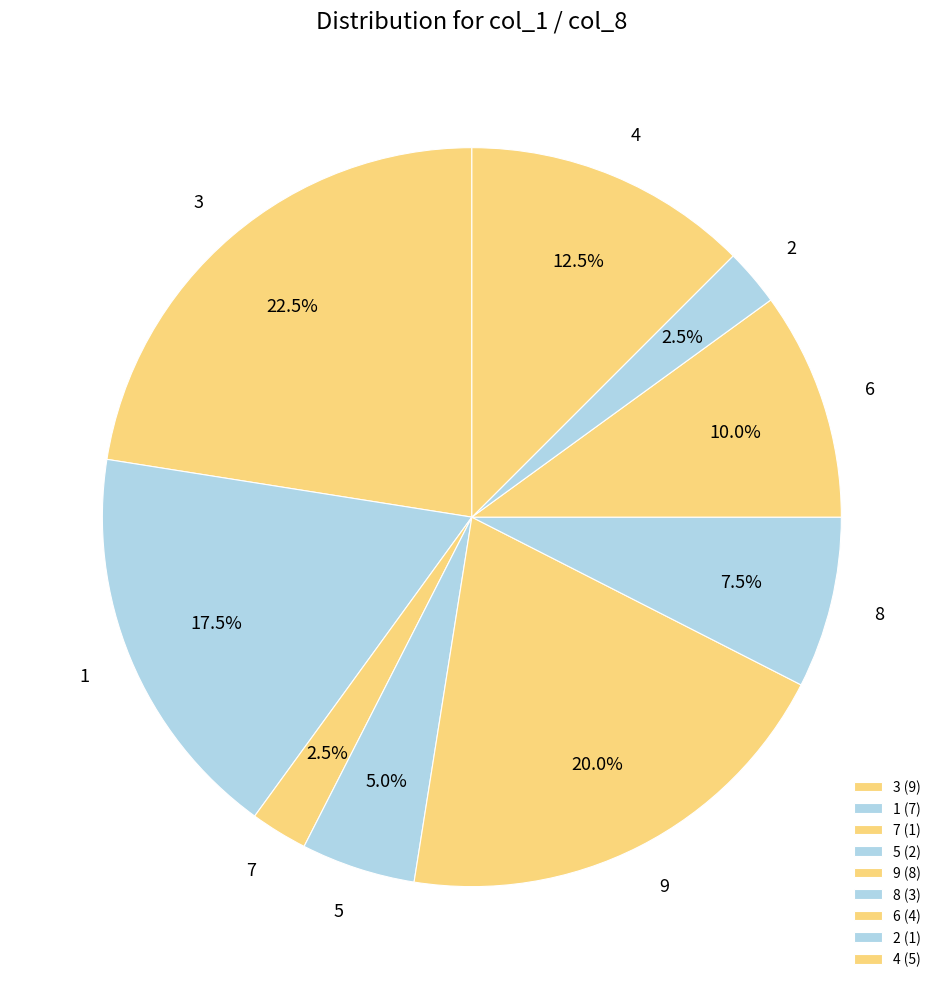

How many segments does this pie chart have?

9